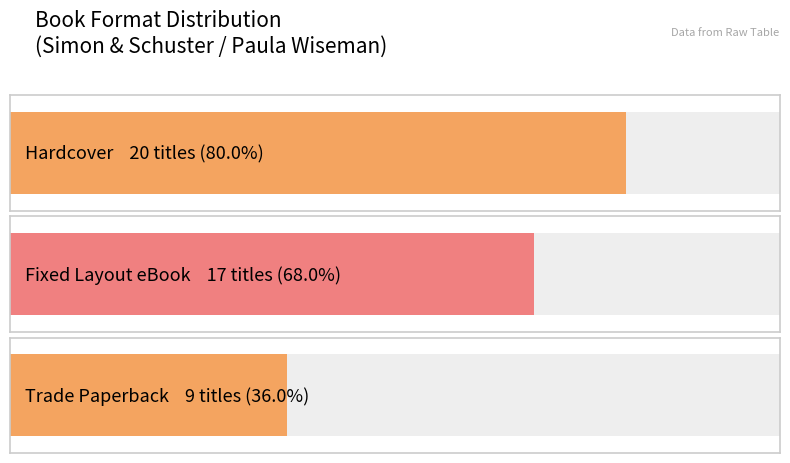

Are the bars horizontal?

Yes